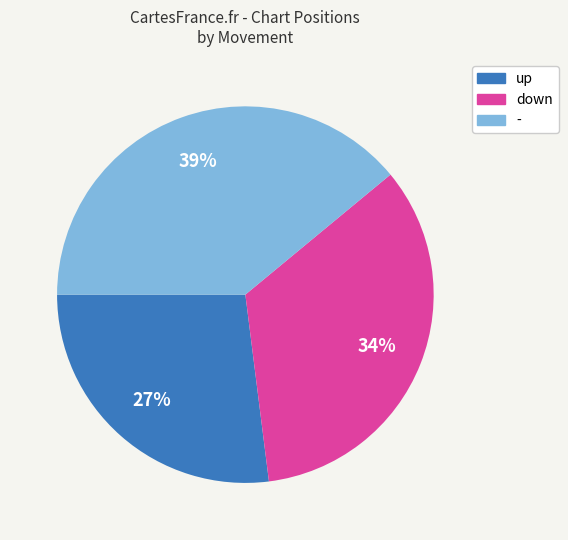

Which category has the smallest portion of the pie?

up